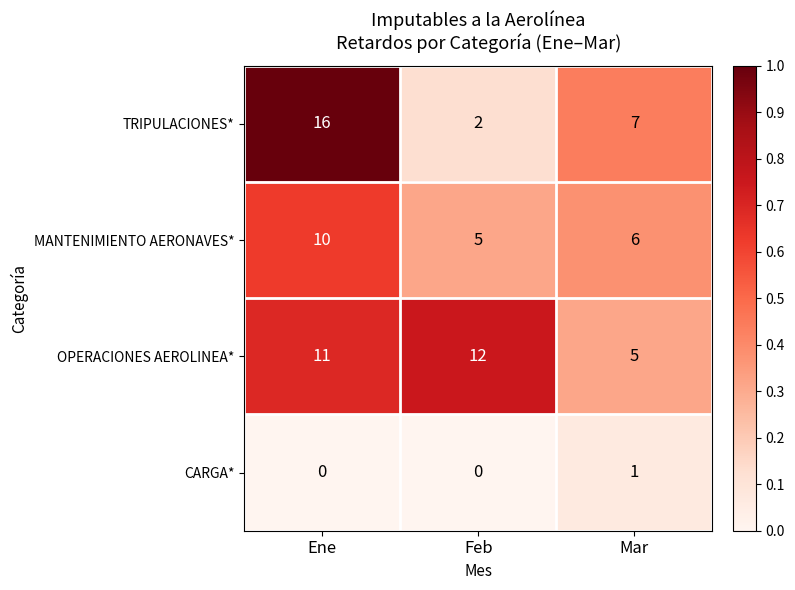

What is the greatest value displayed?

16